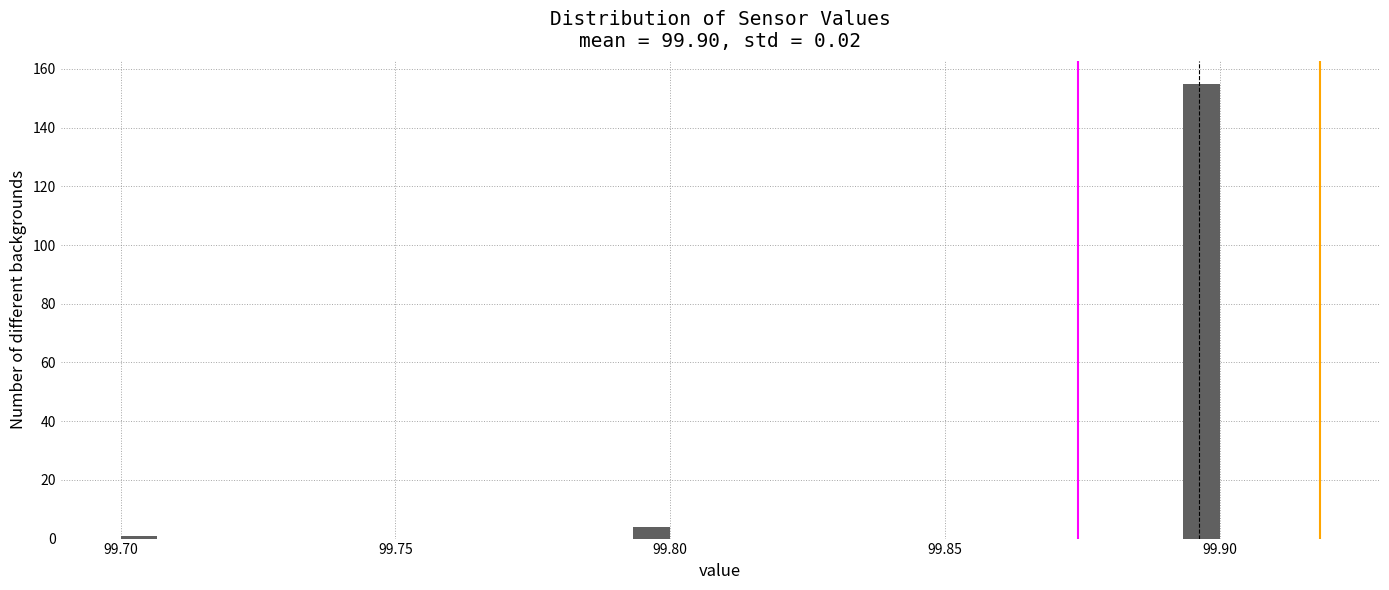

Read against the x-axis, roughly where is the centre of the tallest bar?

99.895